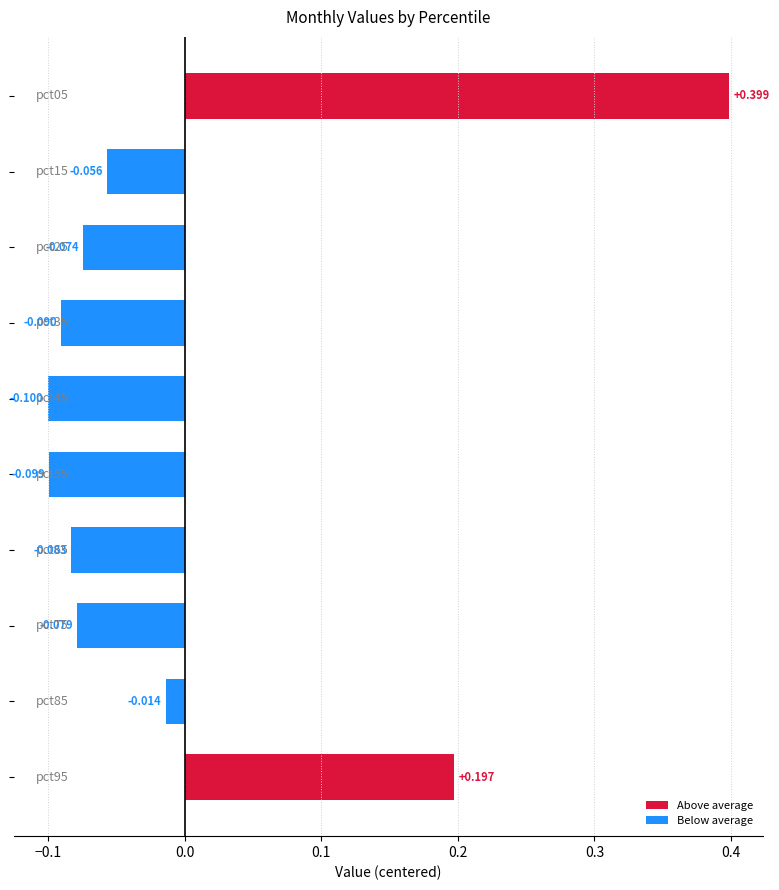

Does the chart contain any negative values?

Yes